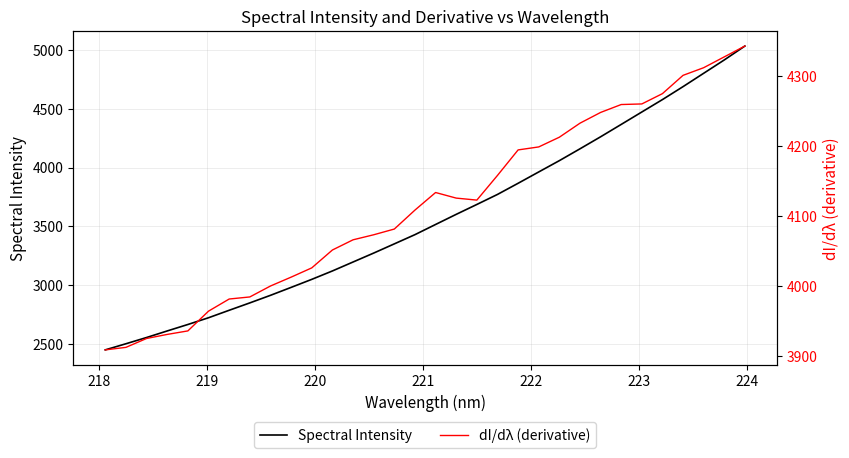

Which series has the largest total across all categories?

dI/dλ (derivative)